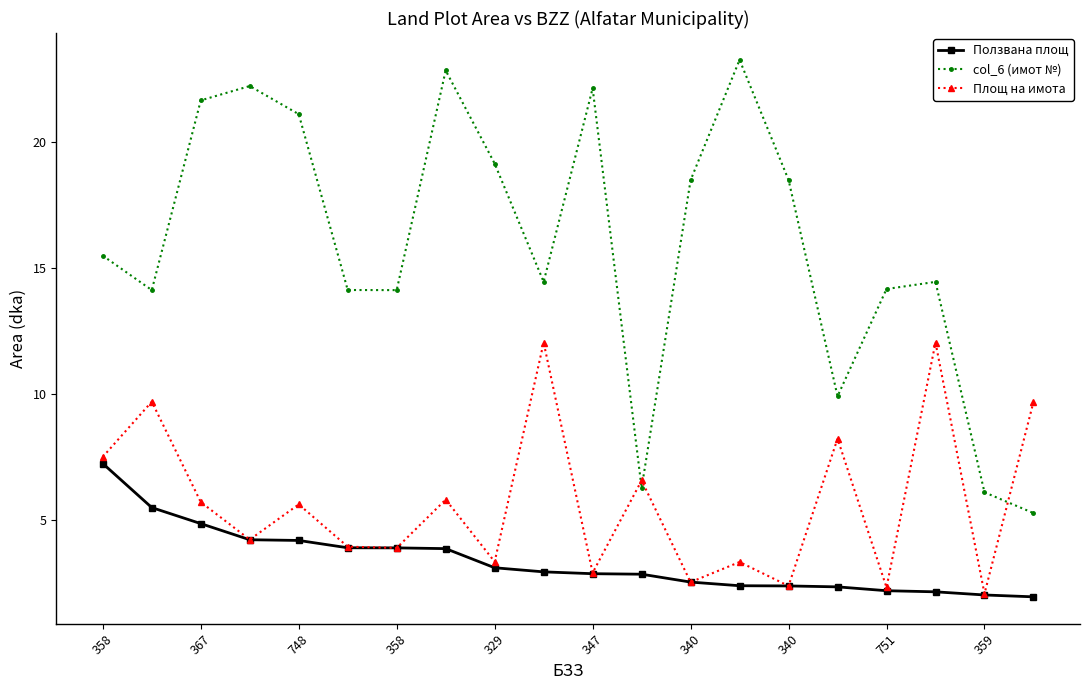

What is the maximum value shown in the chart?

23.3